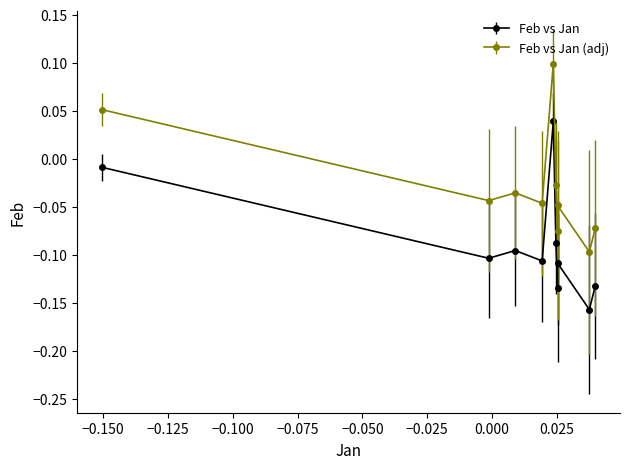

Which series has the largest total across all categories?

Feb vs Jan (adj)